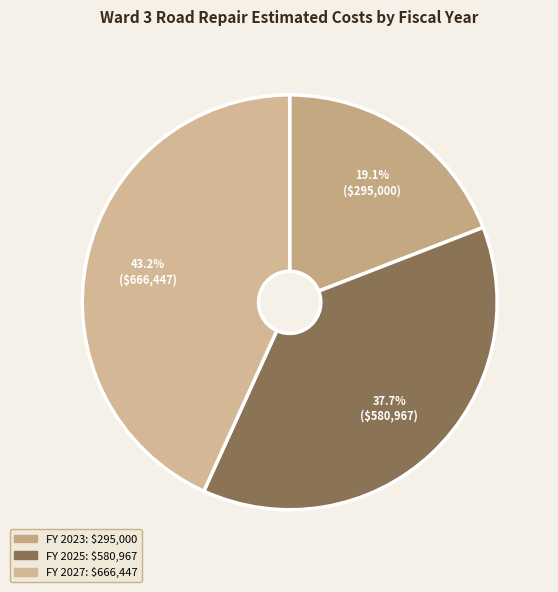

The FY 2025 slice represents 50% of the pie. True or false?

False